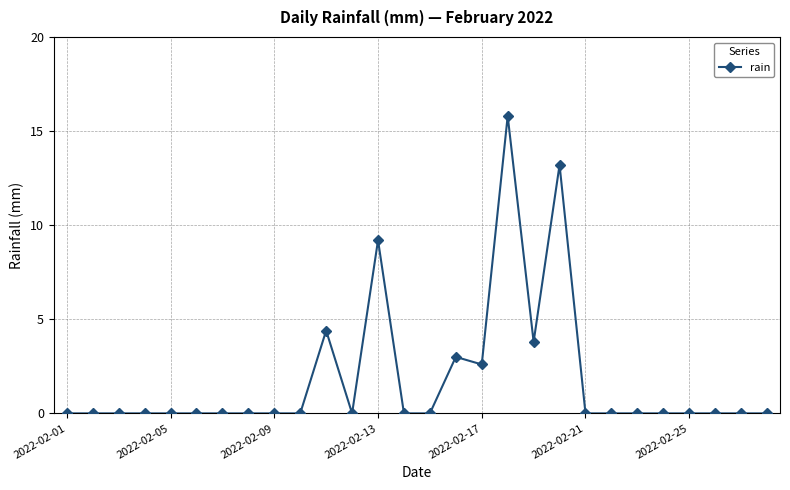

What is the difference between the maximum and second lowest values?

15.8